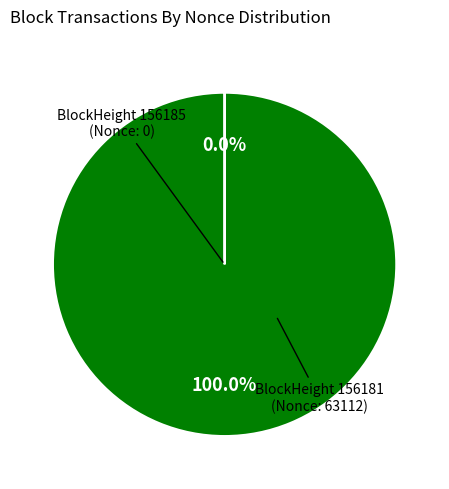

Is there any slice that represents more than half of the pie?

Yes